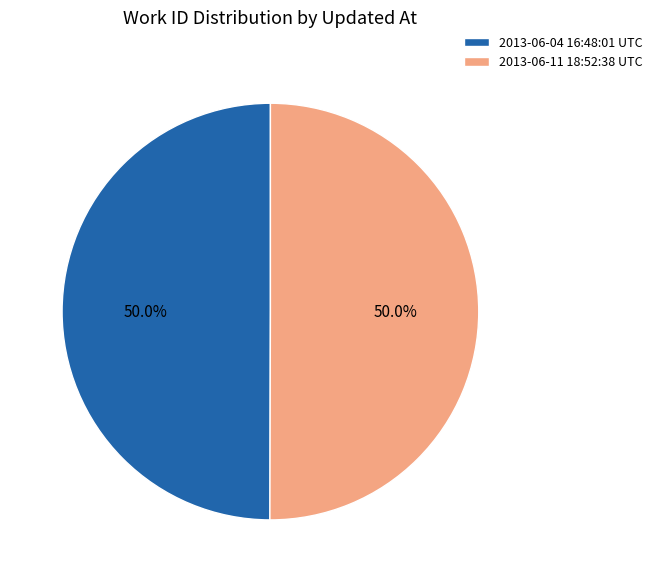

What percentage is NOT represented by 2013-06-11 18:52:38 UTC?

50.0%